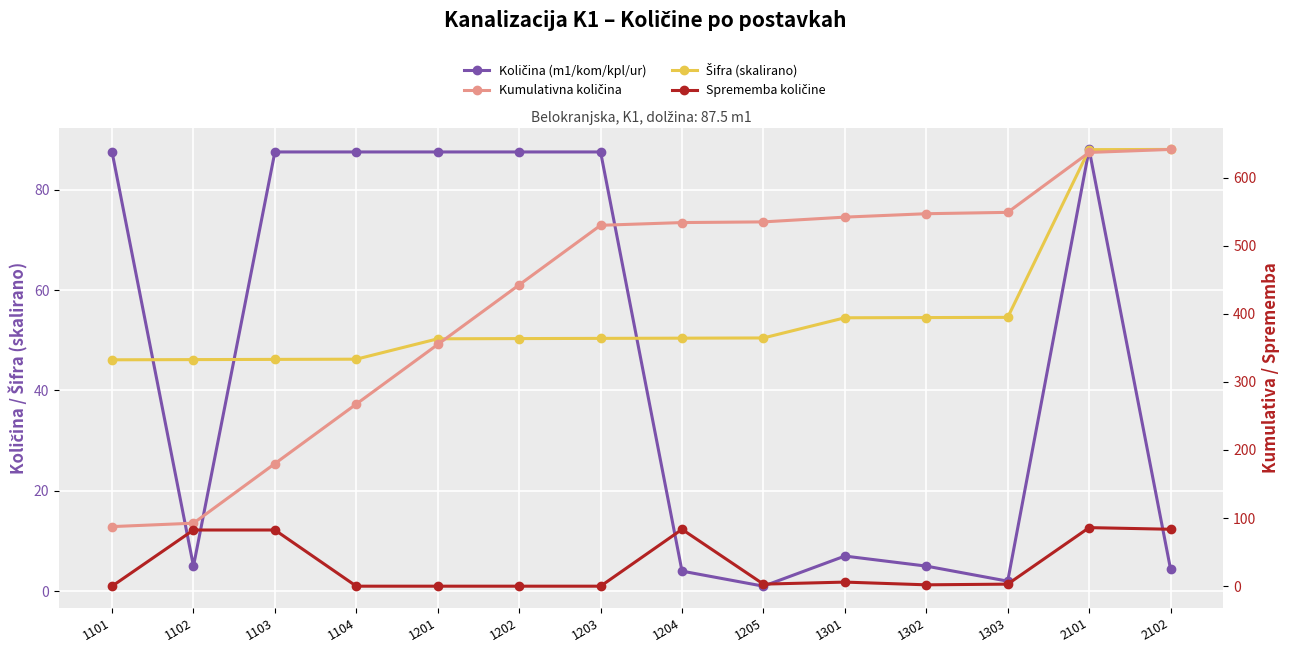

Which series has the largest total across all categories?

Kumulativna količina